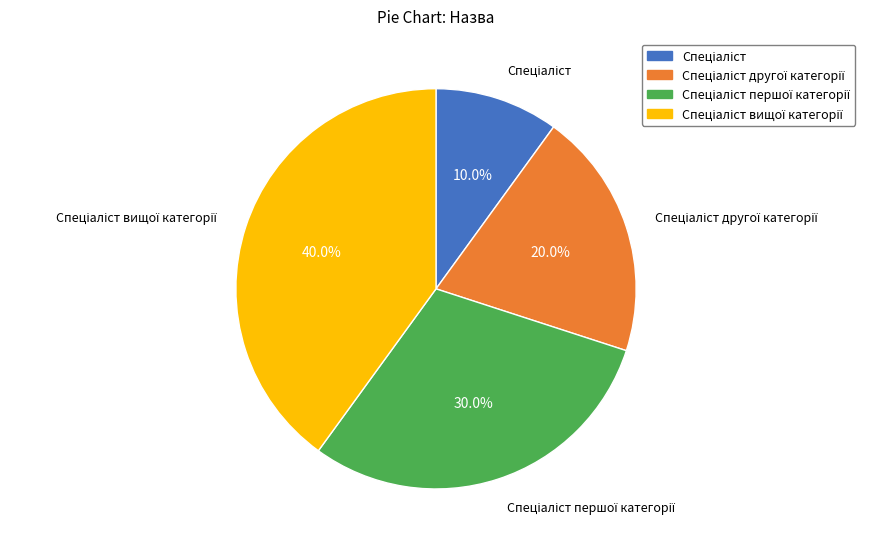

Is there any slice that represents more than half of the pie?

No